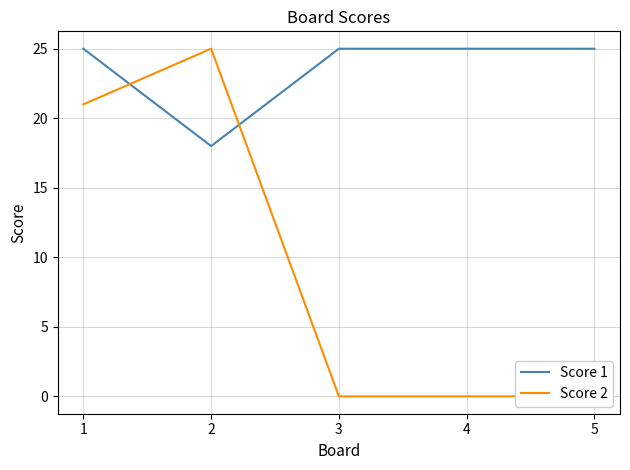

Which has a higher value, 1 or 2?

1